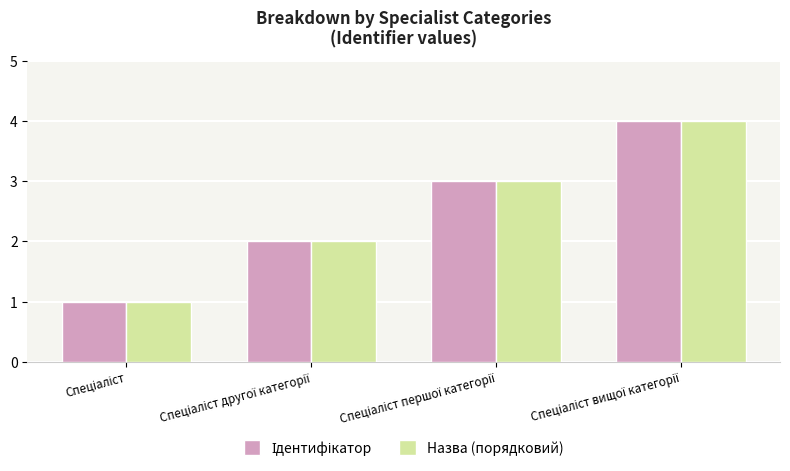

What is the difference between the maximum and minimum values in the Назва (порядковий) series?

3